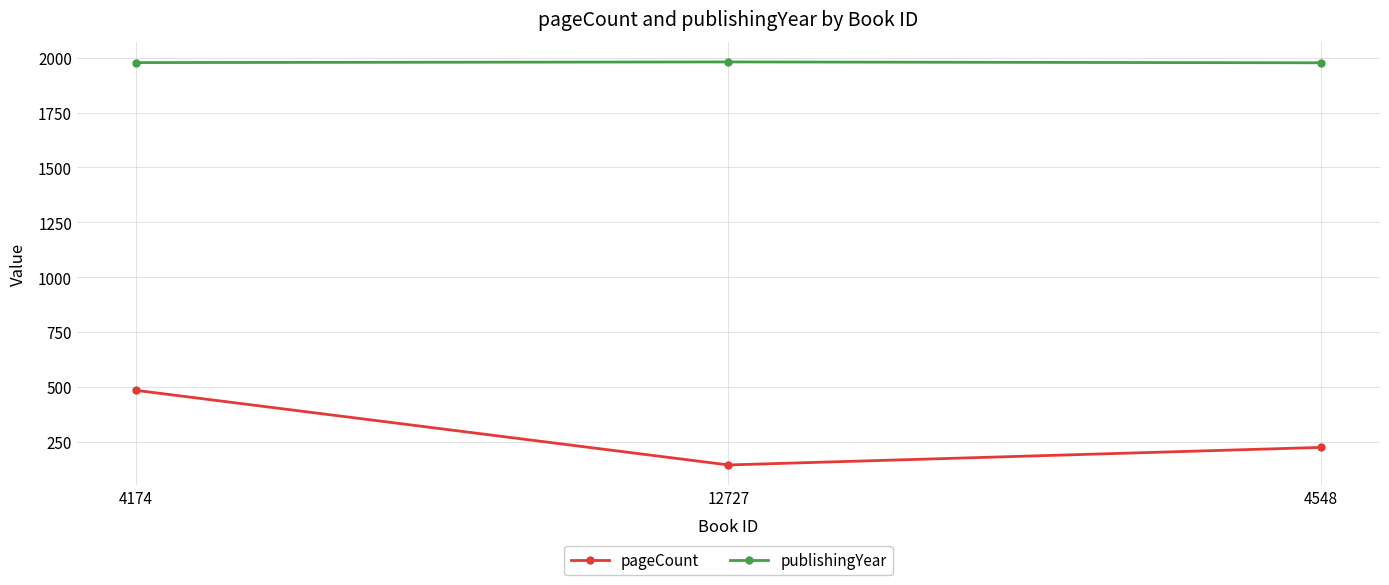

True or false: publishingYear has a value of 3019 at 4548.

False